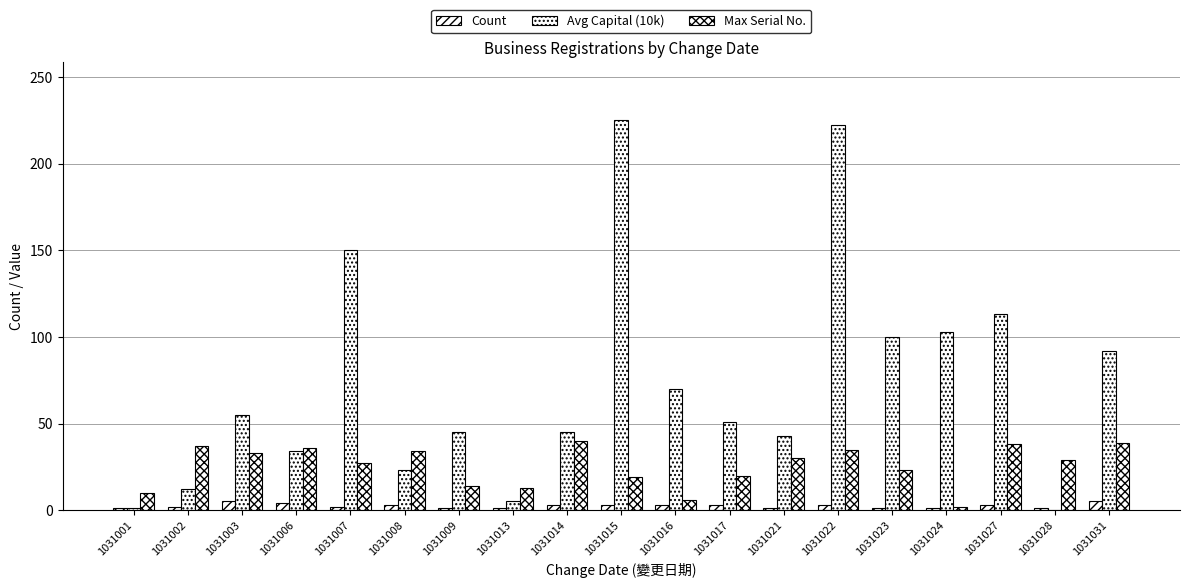

Reading left to right, extract all data points from this chart.

Count: 1	2	5	4	2	3	1	1	3	3	3	3	1	3	1	1	3	1	5
Avg Capital (10k): 1	12	55	34	150	23	45	5	45	225	70	51	43	222	100	103	113	0	92
Max Serial No.: 10	37	33	36	27	34	14	13	40	19	6	20	30	35	23	2	38	29	39